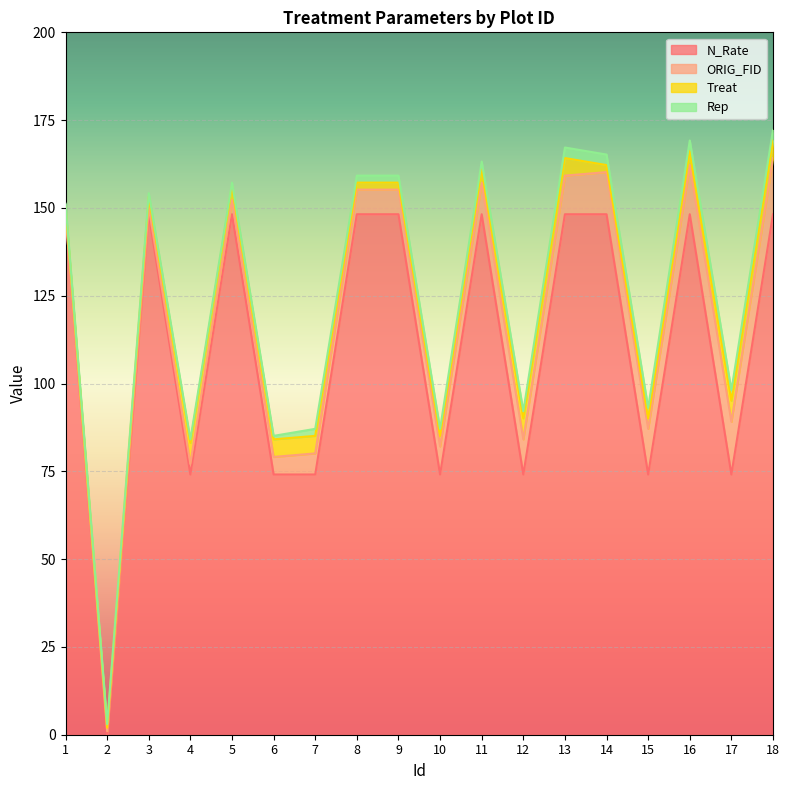

Between 8 and 16, which series saw the biggest shift?

ORIG_FID